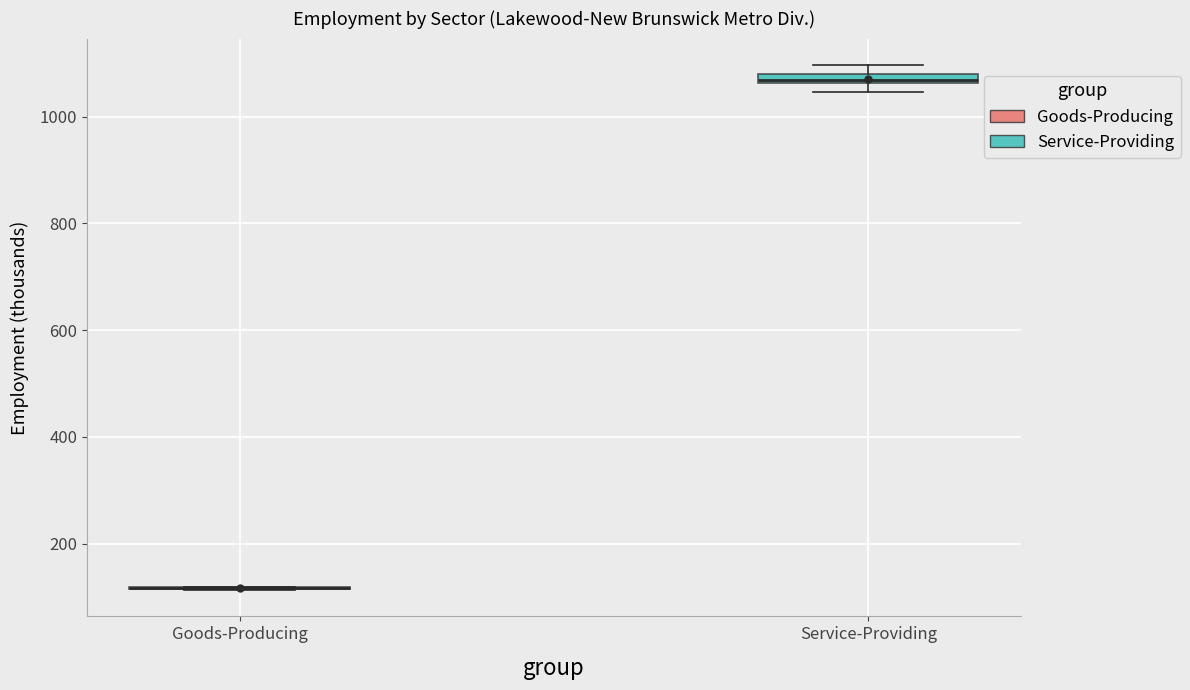

Where is the lower edge of the box for Service-Providing on the y-axis? The values are not printed on the chart, so give them approximately, as read against the axis.

1060